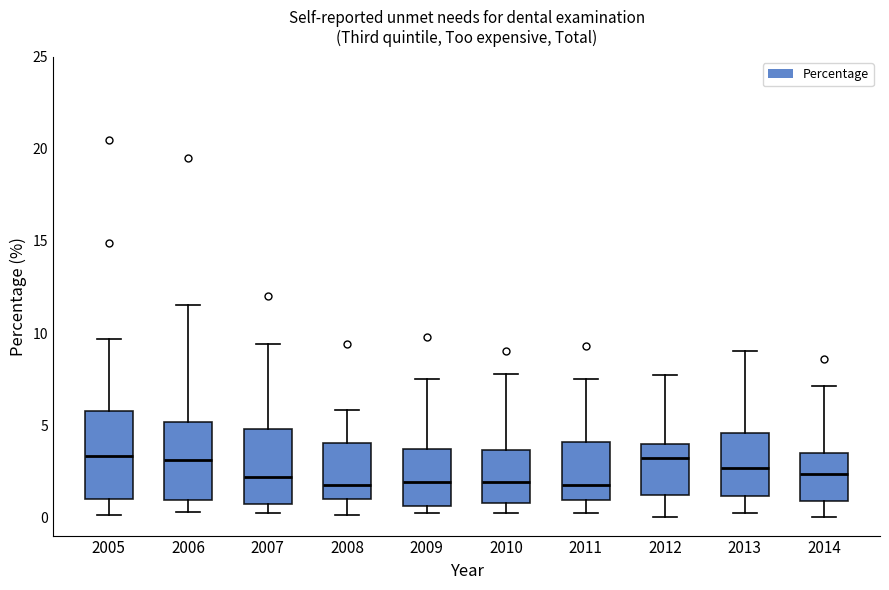

Reading left to right, read every box against the y-axis: the position of its median line, the range the box covers, and the ends of its whiskers. The values are not printed on the chart, so give them approximately, as read against the axis.

2005: median 3.5, box 1.0 to 6.0, whiskers 0.0 to 9.5
2006: median 3.0, box 1.0 to 5.0, whiskers 0.5 to 11.5
2007: median 2.0, box 0.5 to 5.0, whiskers 0.0 to 9.5
2008: median 2.0, box 1.0 to 4.0, whiskers 0.0 to 6.0
2009: median 2.0, box 0.5 to 3.5, whiskers 0.0 to 7.5
2010: median 2.0, box 1.0 to 3.5, whiskers 0.0 to 8.0
2011: median 2.0, box 1.0 to 4.0, whiskers 0.0 to 7.5
2012: median 3.0, box 1.0 to 4.0, whiskers 0.0 to 7.5
2013: median 2.5, box 1.0 to 4.5, whiskers 0.0 to 9.0
2014: median 2.5, box 1.0 to 3.5, whiskers 0.0 to 7.0